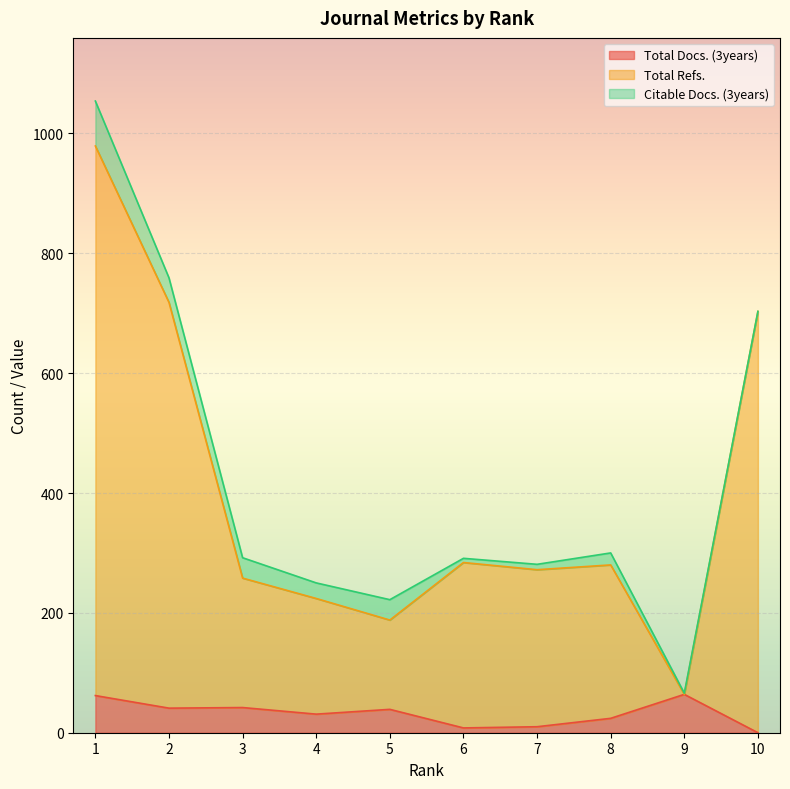

True or false: Total Refs. and Total Docs. (3years) intersect in this chart.

False